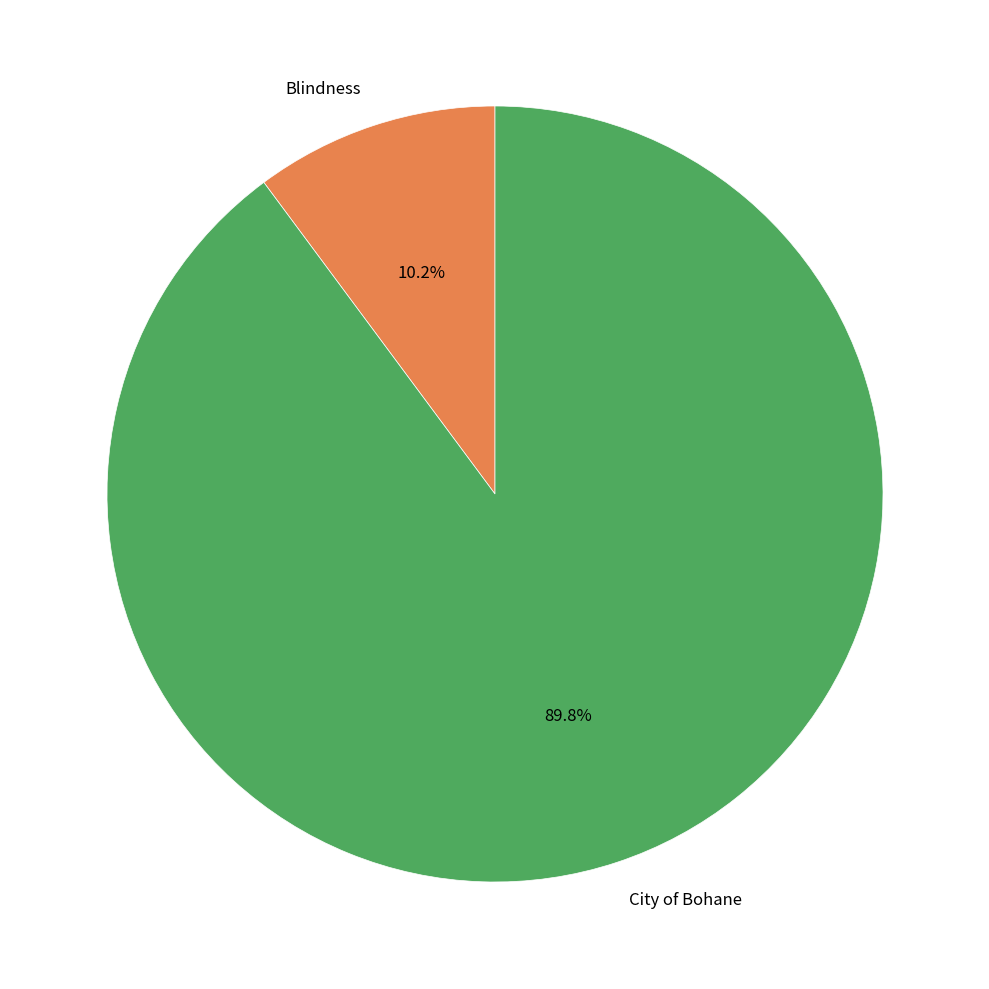

To the nearest percent, what portion does City of Bohane represent?

90%